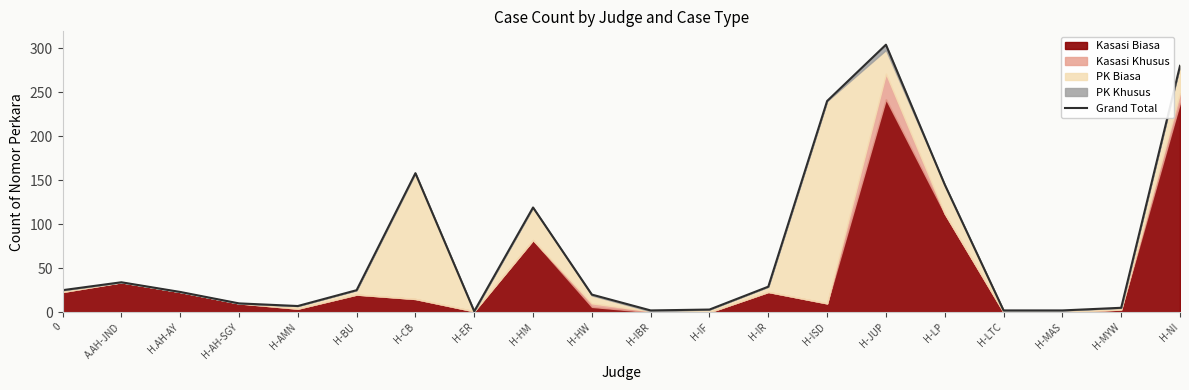

How many values exceed 25?

8